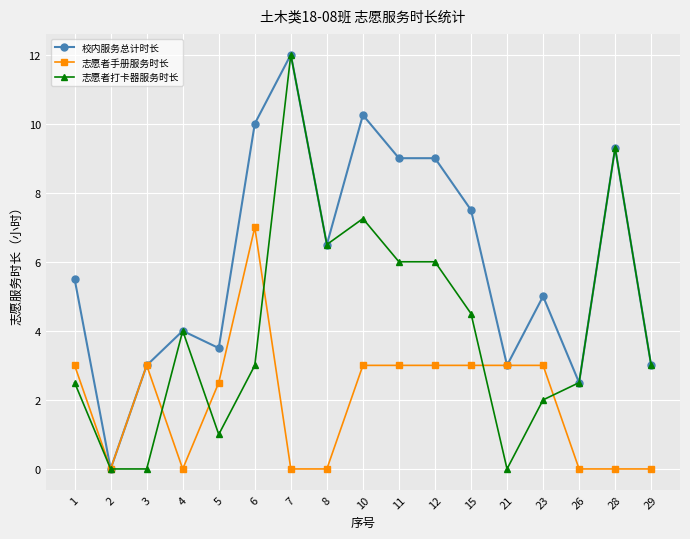

True or false: 校内服务总计时长 has more than 0 points higher than both neighbors.

True